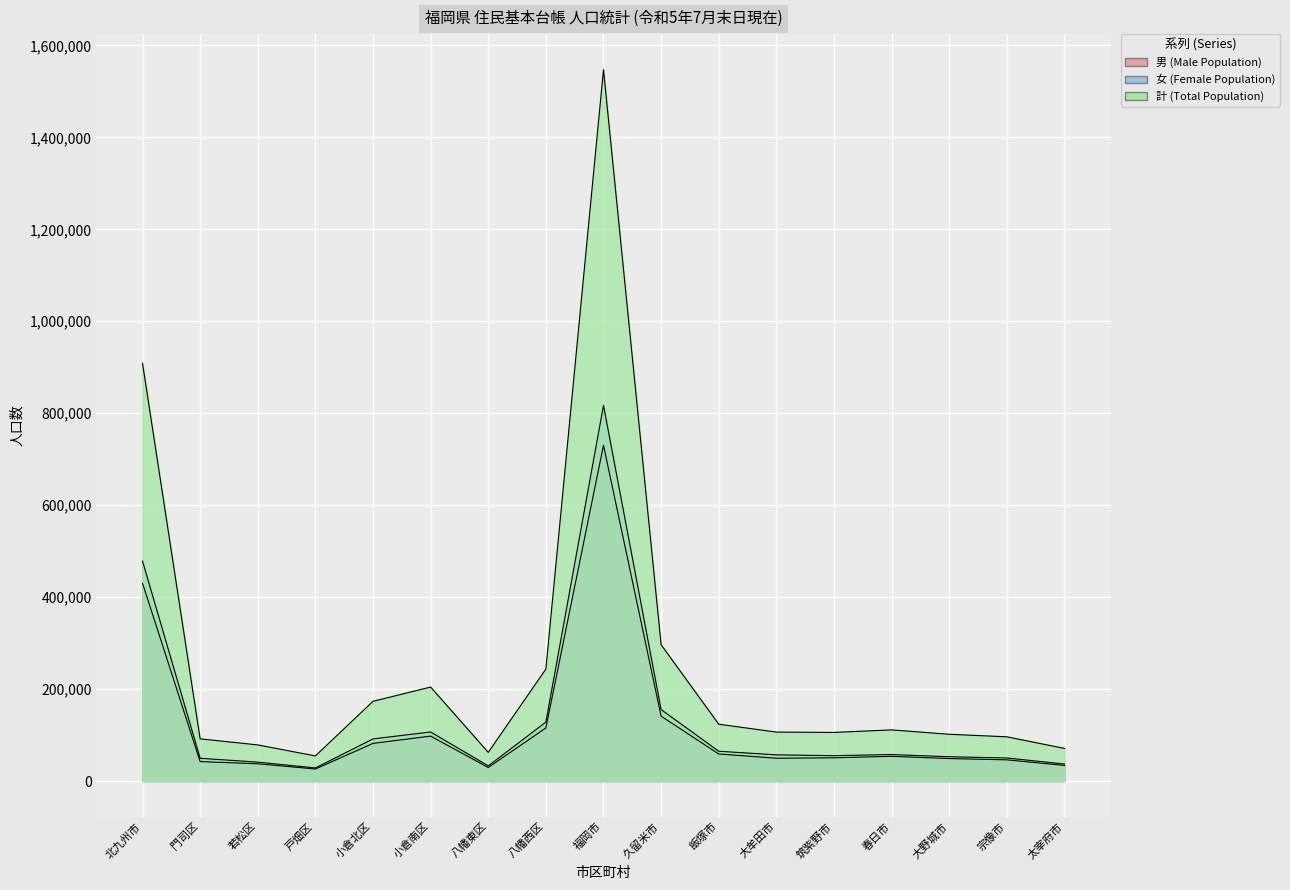

Reading right to left, transcribe all the data shown in this chart.

男 (Male Population): 太宰府市=33947	宗像市=46069	大野城市=48870	春日市=53688	筑紫野市=50534	大牟田市=49562	飯塚市=58823	久留米市=141077	福岡市=730311	八幡西区=115359	八幡東区=29413	小倉南区=97711	小倉北区=81815	戸畑区=26161	若松区=37472	門司区=42287	北九州市=430218
女 (Female Population): 太宰府市=36996	宗像市=50111	大野城市=52821	春日市=57544	筑紫野市=55205	大牟田市=56904	飯塚市=64804	久留米市=155421	福岡市=816931	八幡西区=128156	八幡東区=32912	小倉南区=106718	小倉北区=91587	戸畑区=28422	若松区=41092	門司区=49461	北九州市=478348
計 (Total Population): 太宰府市=70943	宗像市=96180	大野城市=101691	春日市=111232	筑紫野市=105739	大牟田市=106466	飯塚市=123627	久留米市=296498	福岡市=1547242	八幡西区=243515	八幡東区=62325	小倉南区=204429	小倉北区=173402	戸畑区=54583	若松区=78564	門司区=91748	北九州市=908566